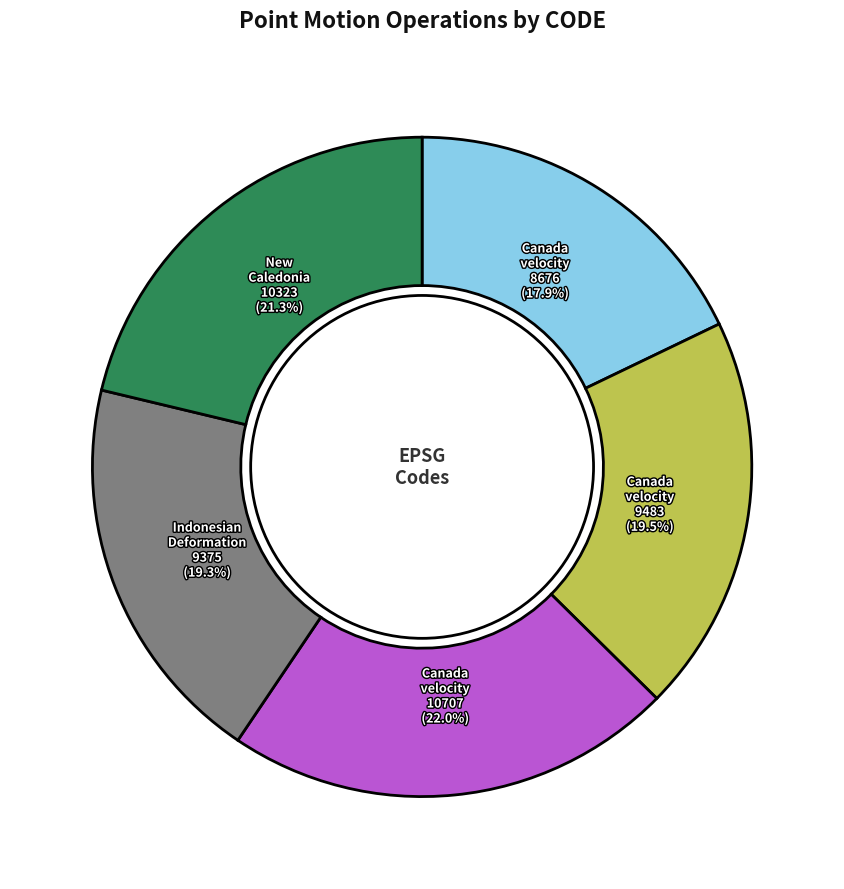

Is there any slice that represents more than half of the pie?

No